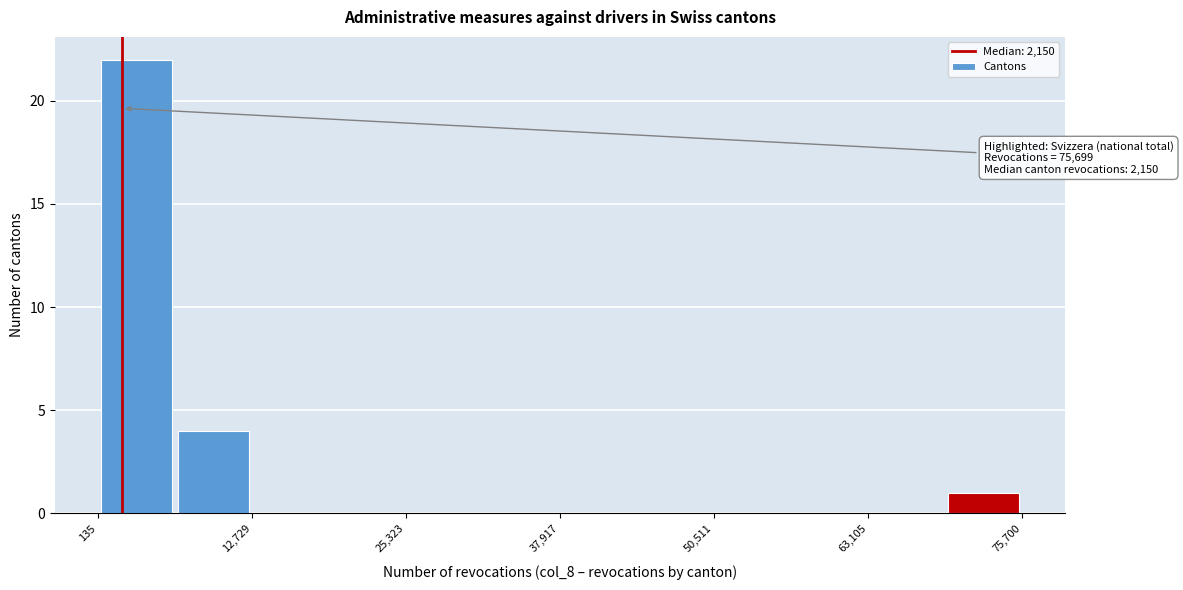

Around what value on the x-axis is the tallest bar? Give the approximate position of its centre, as read against the axis.

4000